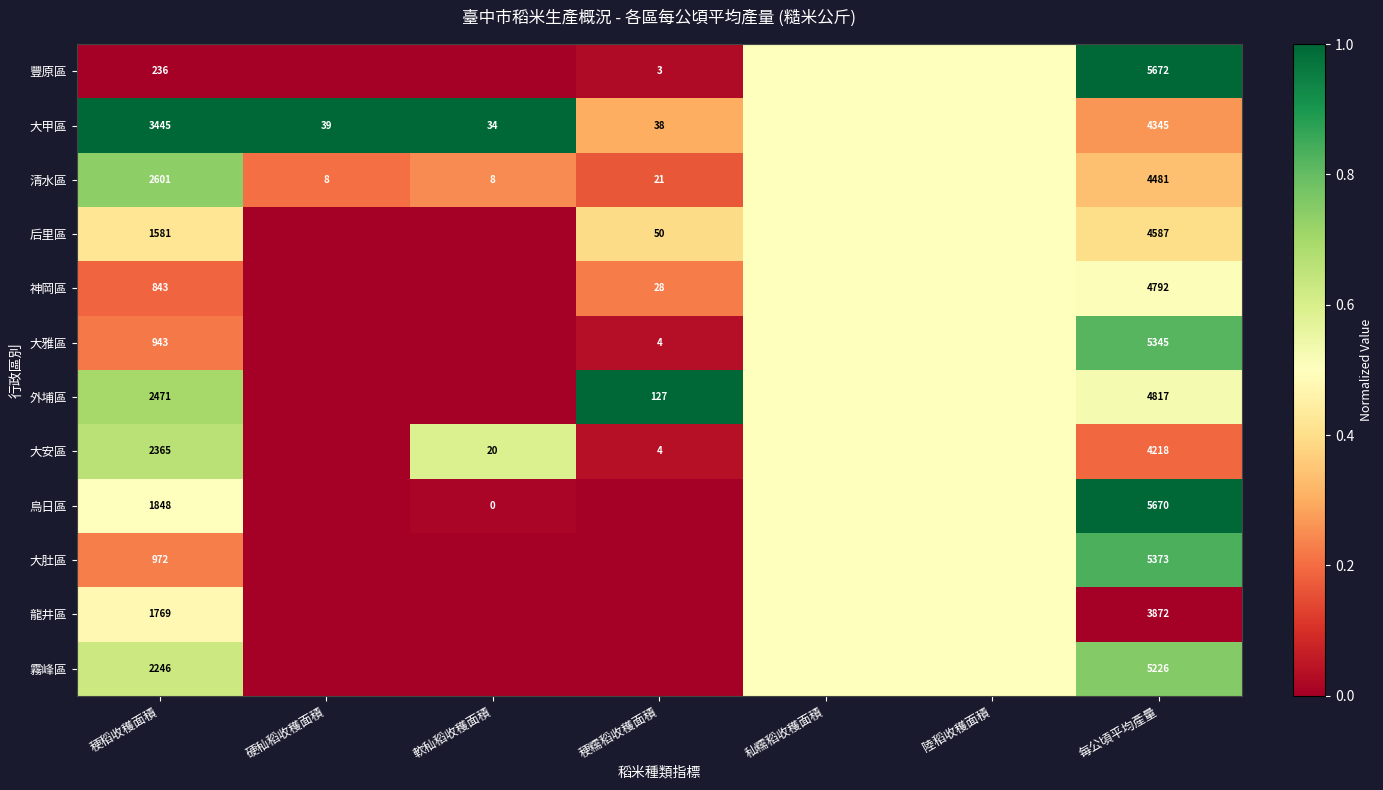

Which series has the largest total across all categories?

大甲區